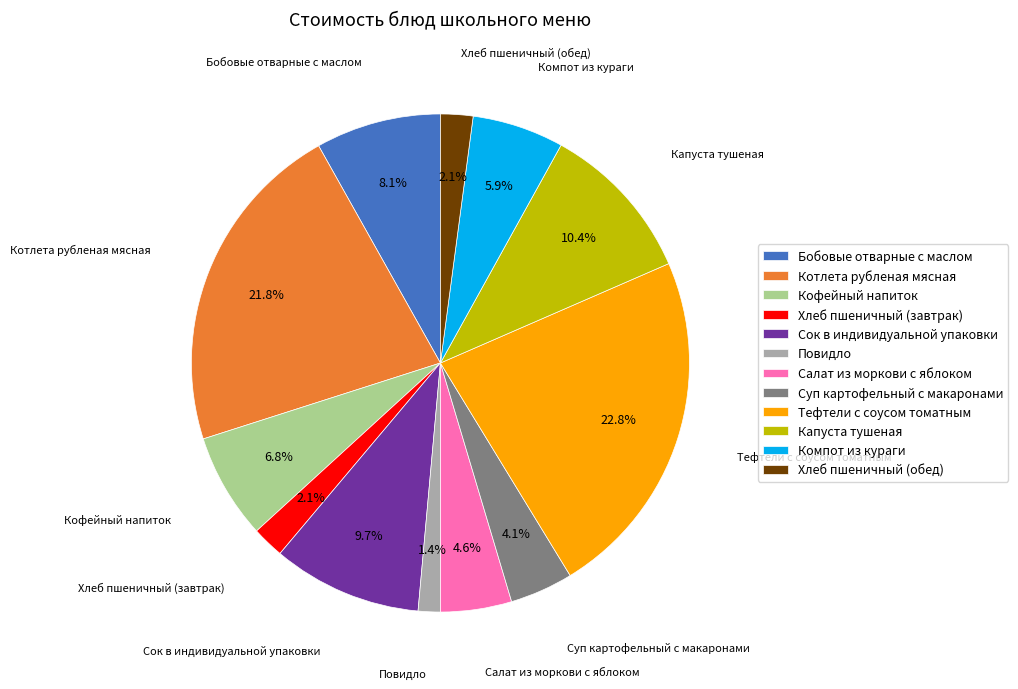

To the nearest percent, what portion does Хлеб пшеничный (обед) represent?

2%